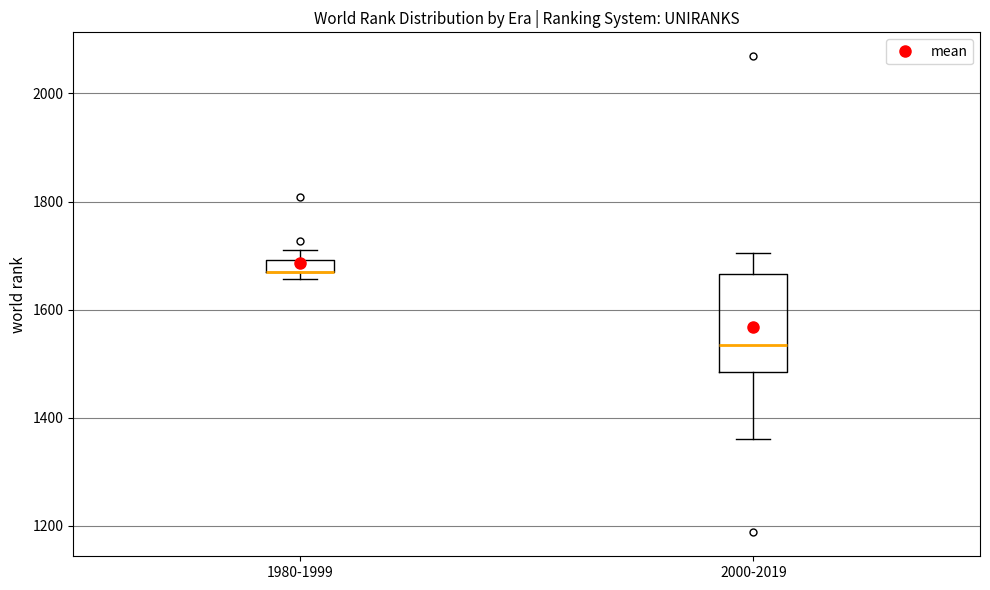

Comparing the boxes themselves (not the whiskers), which one is the tallest?

2000-2019